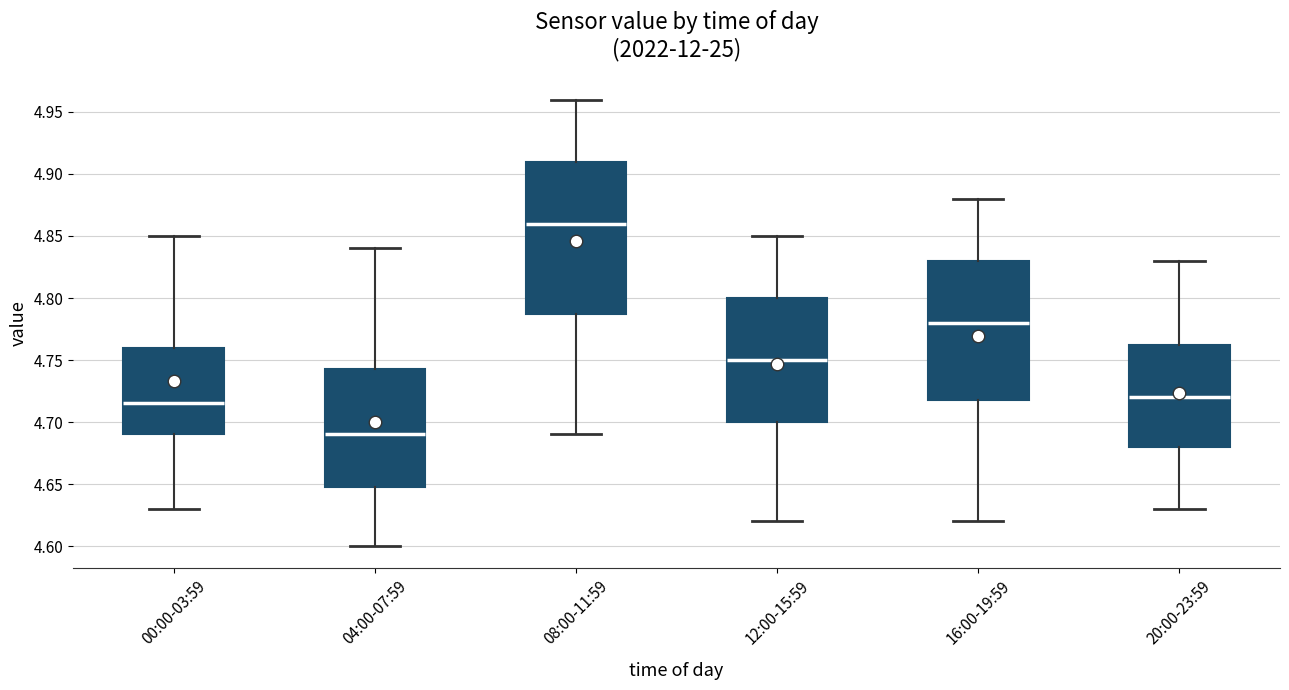

Reading left to right, read every box against the y-axis: the position of its median line, the range the box covers, and the ends of its whiskers. The values are not printed on the chart, so give them approximately, as read against the axis.

00:00-03:59: median 4.715, box 4.690 to 4.760, whiskers 4.630 to 4.850
04:00-07:59: median 4.690, box 4.650 to 4.745, whiskers 4.600 to 4.840
08:00-11:59: median 4.860, box 4.790 to 4.910, whiskers 4.690 to 4.960
12:00-15:59: median 4.750, box 4.700 to 4.800, whiskers 4.620 to 4.850
16:00-19:59: median 4.780, box 4.720 to 4.830, whiskers 4.620 to 4.880
20:00-23:59: median 4.720, box 4.680 to 4.765, whiskers 4.630 to 4.830